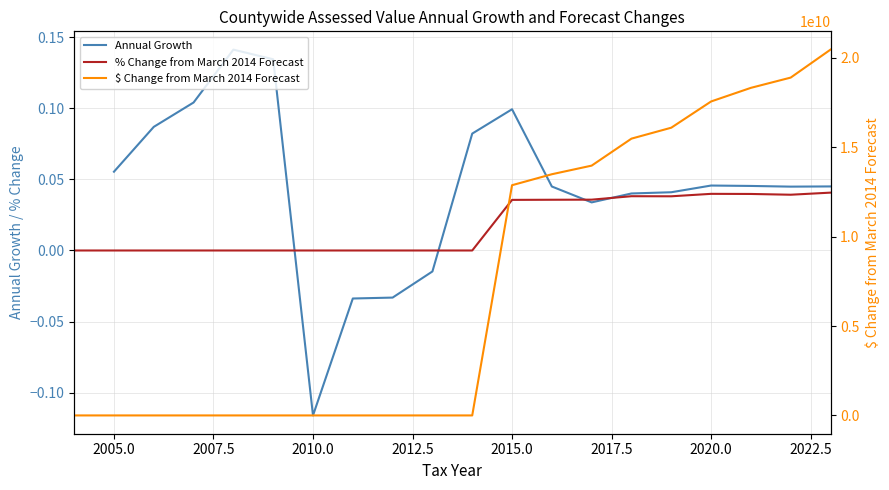

How many times do $ Change from March 2014 Forecast and Annual Growth cross each other?

3